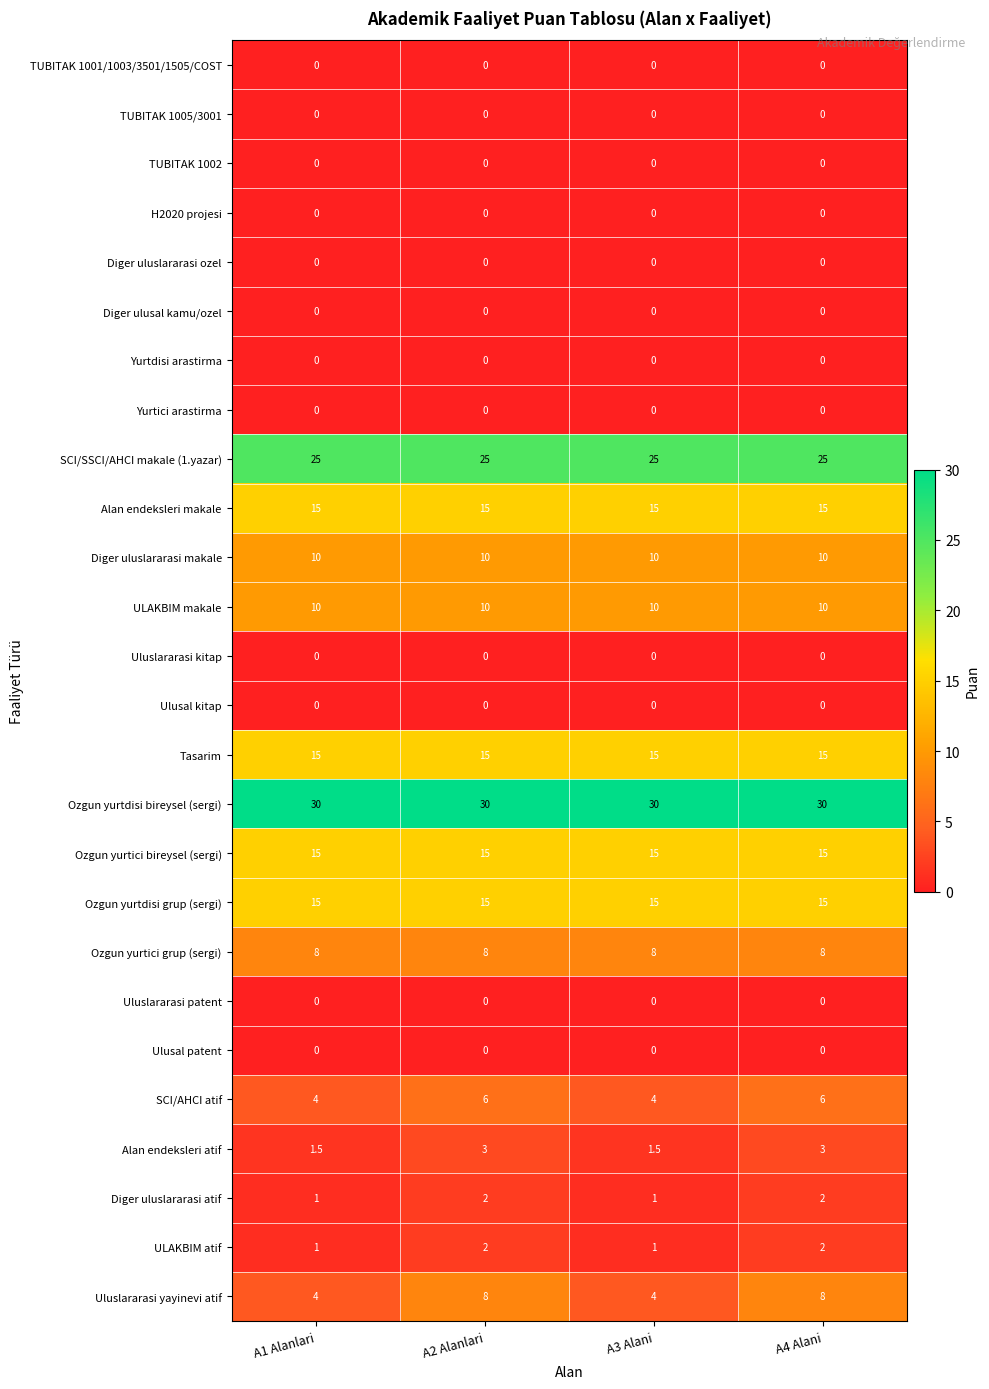

Read the ULAKBIM makale value at A2 Alanlari.

10.0